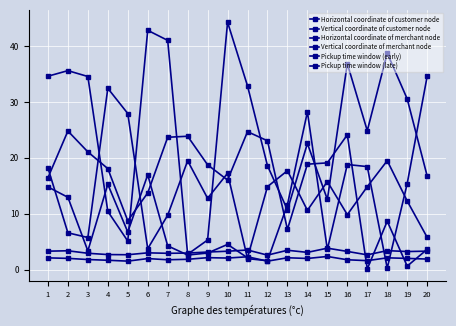

Reading left to right, transcribe all the data shown in this chart.

Horizontal coordinate of customer node: 18.2	6.6	5.8	32.4	27.9	3.7	9.7	19.5	12.8	17.2	2.0	1.6	11.6	28.2	3.6	18.8	18.4	0.3	15.4	34.6
Vertical coordinate of customer node: 14.8	12.9	3.4	15.3	6.7	17.0	4.3	2.6	3.0	4.5	2.1	14.8	17.7	10.6	15.8	9.8	14.8	19.5	12.3	5.8
Horizontal coordinate of merchant node: 34.6	35.6	34.6	10.4	5.1	42.8	41.0	2.8	5.3	44.3	32.9	18.6	10.7	22.6	12.6	36.9	24.9	38.7	30.5	16.8
Vertical coordinate of merchant node: 16.4	24.8	21.1	18.1	8.8	13.7	23.7	23.9	18.8	16.0	24.7	23.1	7.2	18.9	19.1	24.1	0.1	8.7	0.6	3.6
Pickup time window (early): 2.1	2.0	1.8	1.7	1.5	2.0	1.8	1.9	2.1	2.1	2.3	1.5	2.1	2.0	2.4	1.8	1.6	2.1	2.0	1.9
Pickup time window (late): 3.3	3.4	2.9	2.7	2.7	3.0	2.9	3.0	3.2	3.3	3.5	2.6	3.5	3.1	3.8	3.3	2.6	3.4	3.2	3.3